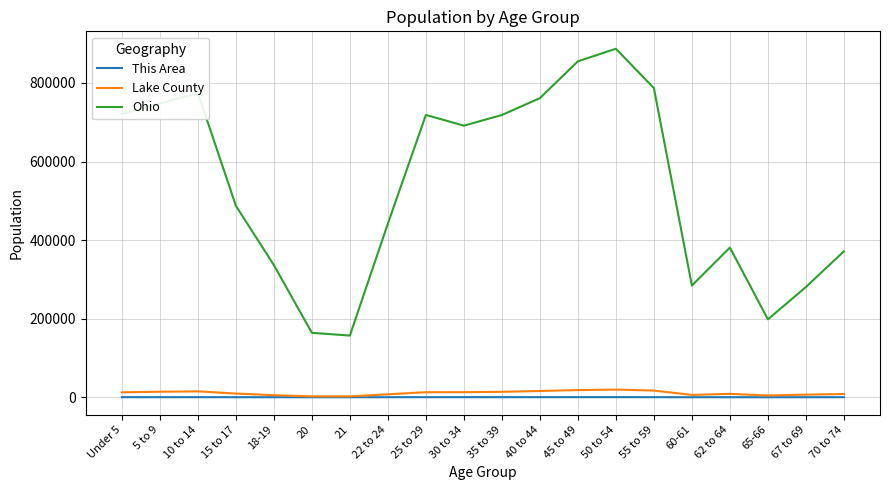

What are all the series names shown in the legend?

This Area, Lake County, Ohio